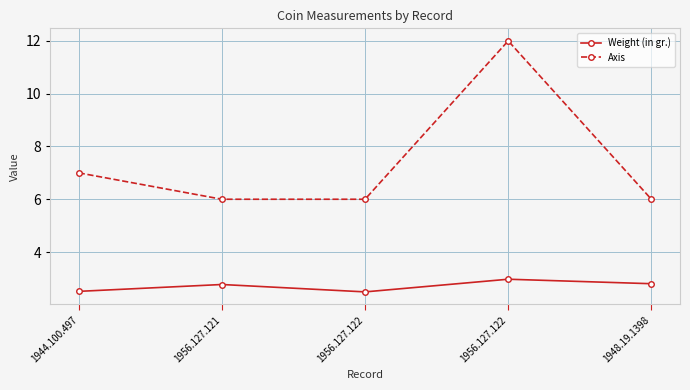

Is it true that Weight (in gr.) equals 4.8 at 1956.127.121?

False